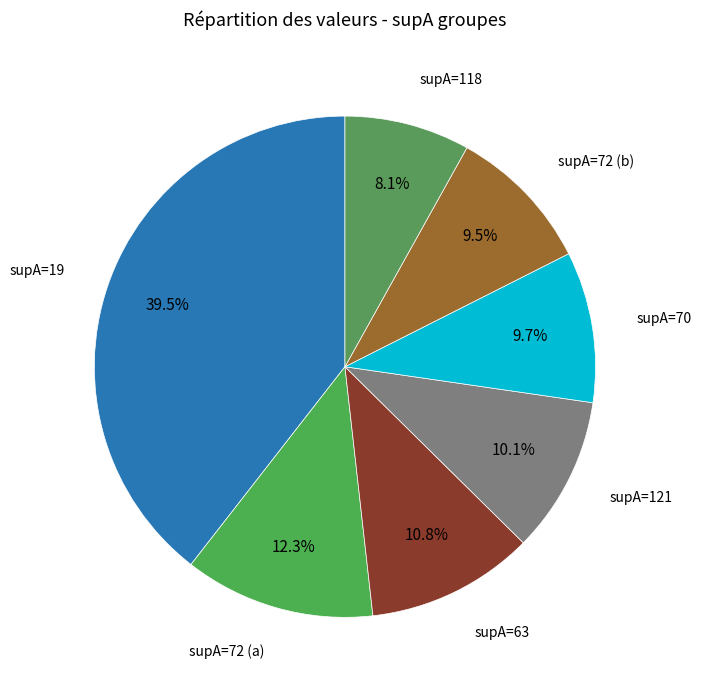

What is the largest slice in the pie chart?

supA=19